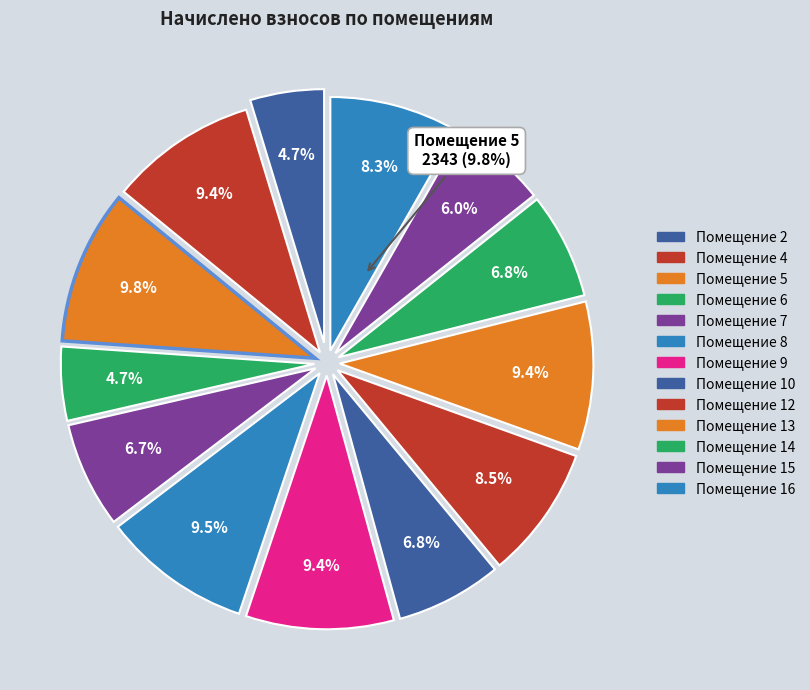

To the nearest percent, what is the average slice percentage?

8%